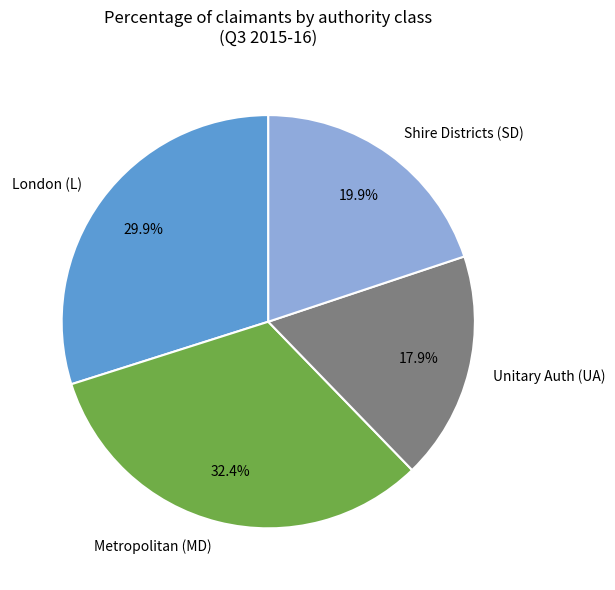

Which category has the biggest portion of the pie?

Metropolitan (MD)